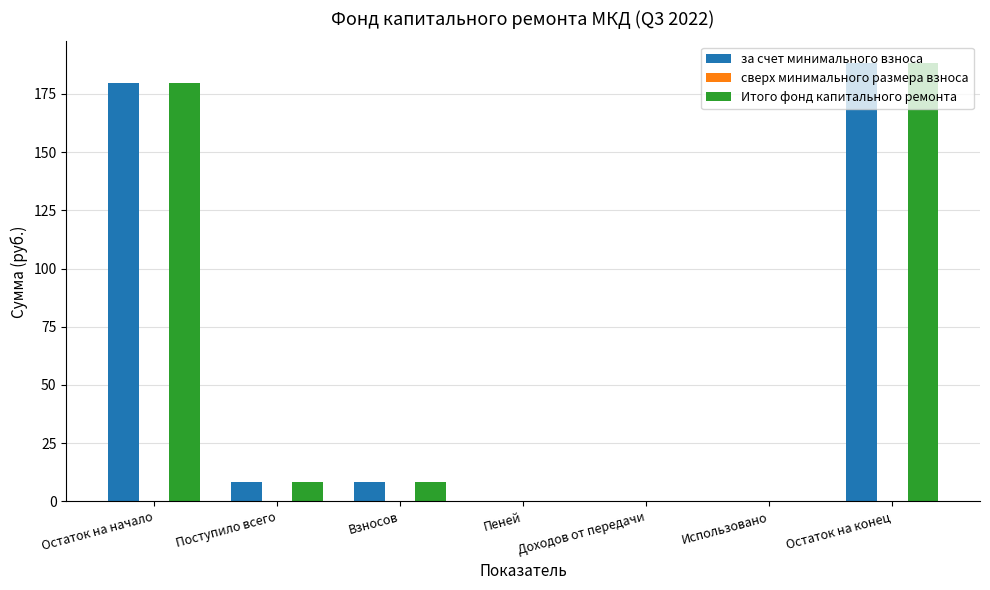

True or false: за счет минимального взноса has a value of -104.5 at Доходов от передачи.

False